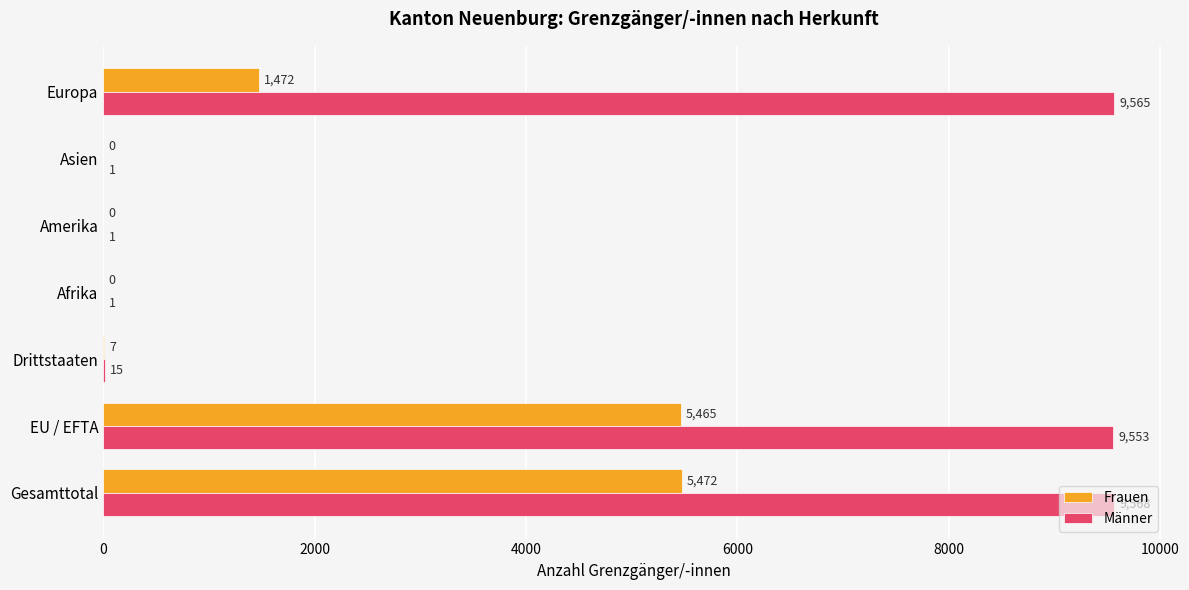

The Frauen series shows 2389 at Gesamttotal. True or false?

False